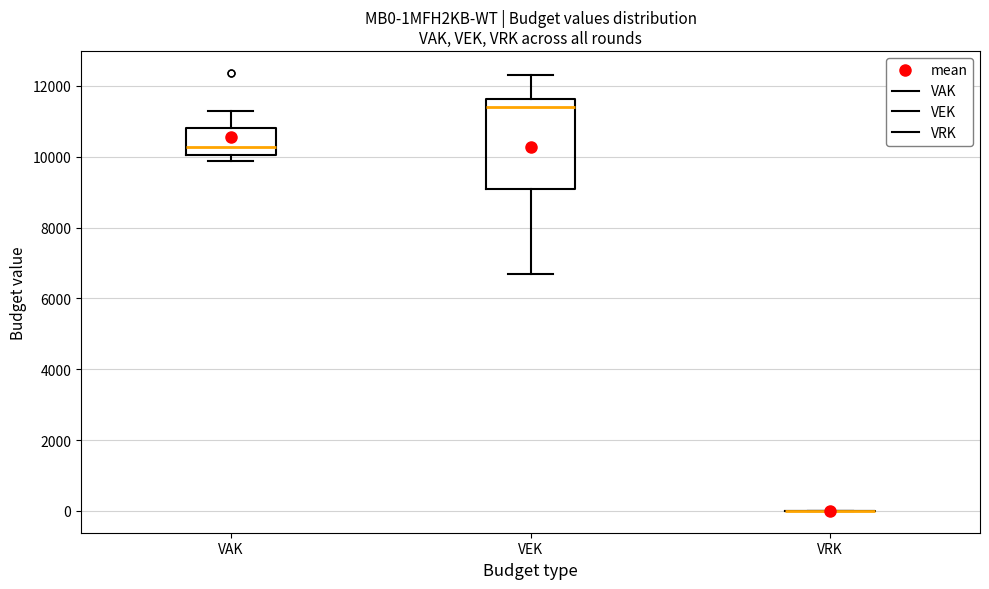

Reading left to right, transcribe this box plot: for each box, give where its median line is, the range the box spans, and where its two whiskers end, as read against the y-axis. The values are not printed on the chart, so give them approximately, as read against the axis.

VAK: median 10200, box 10000 to 10800, whiskers 9800 to 11200
VEK: median 11400, box 9000 to 11600, whiskers 6800 to 12400
VRK: box collapsed to a line at 0, whiskers 0 to 0